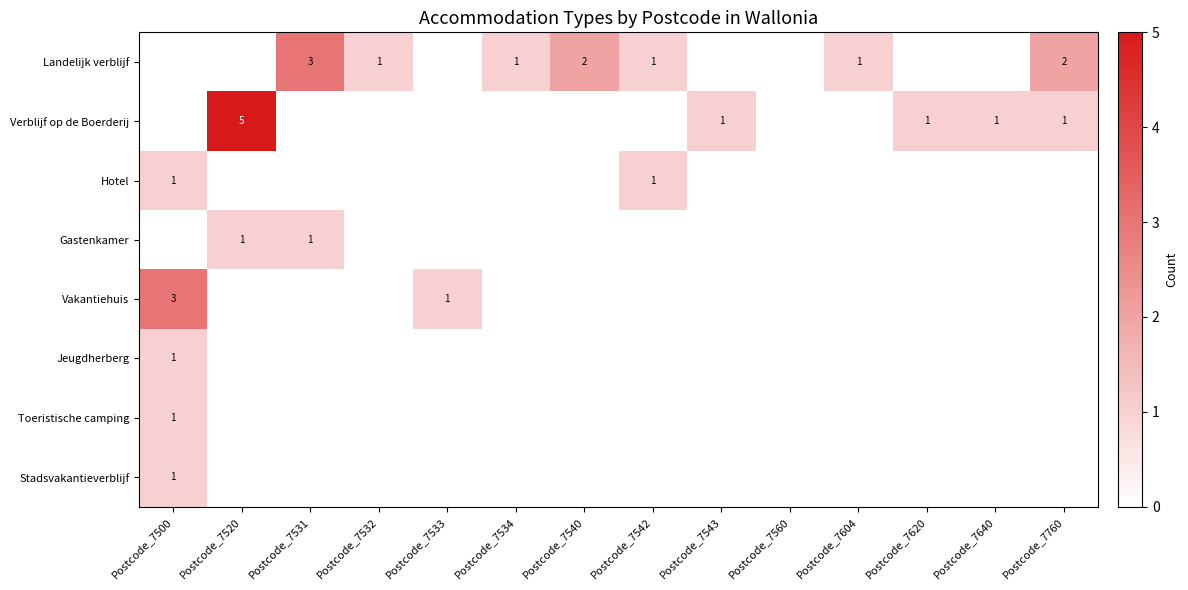

Rank the categories by Stadsvakantieverblijf value from highest to lowest.

Postcode_7500, Postcode_7520, Postcode_7531, Postcode_7532, Postcode_7533, Postcode_7534, Postcode_7540, Postcode_7542, Postcode_7543, Postcode_7560, Postcode_7604, Postcode_7620, Postcode_7640, Postcode_7760